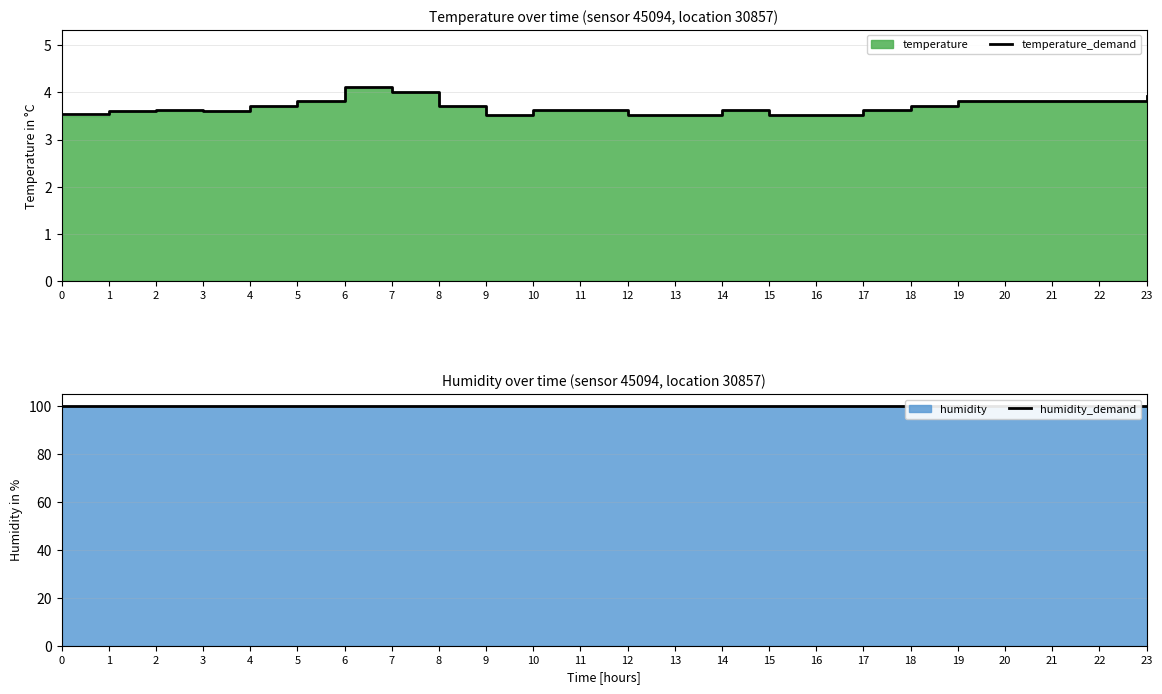

Which series has the widest spread of values?

temperature_demand